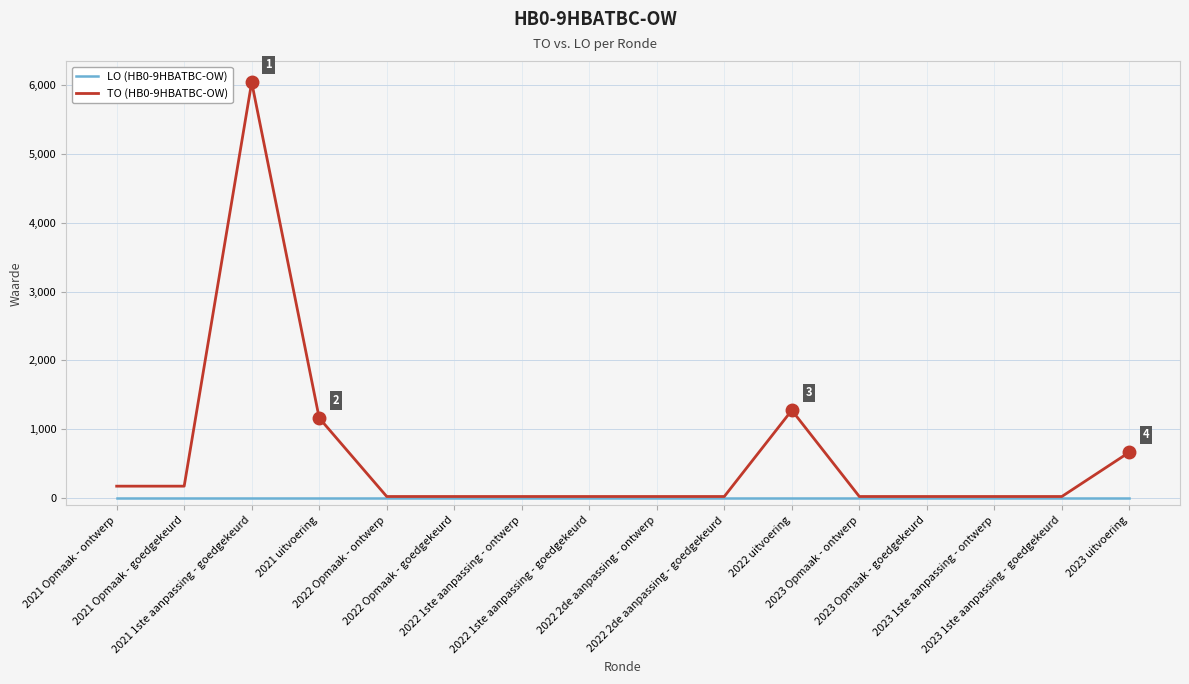

Between 2021 Opmaak - goedgekeurd and 2022 Opmaak - goedgekeurd, which series saw the biggest shift?

TO (HB0-9HBATBC-OW)